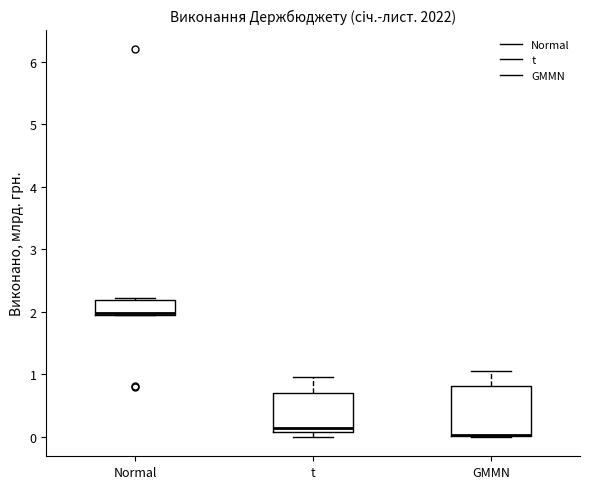

Where is the lower edge of the box for GMMN on the y-axis? The values are not printed on the chart, so give them approximately, as read against the axis.

0.0